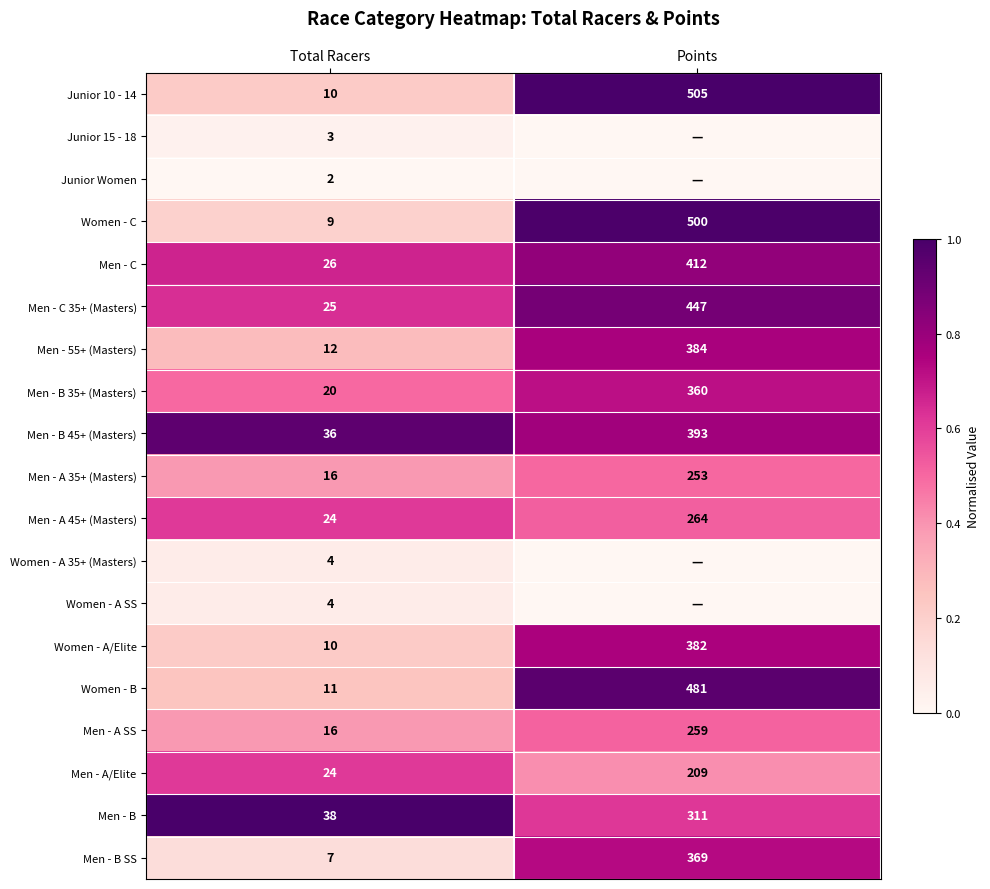

What is the sum of the Men - B SS values at Points and Total Racers?

376